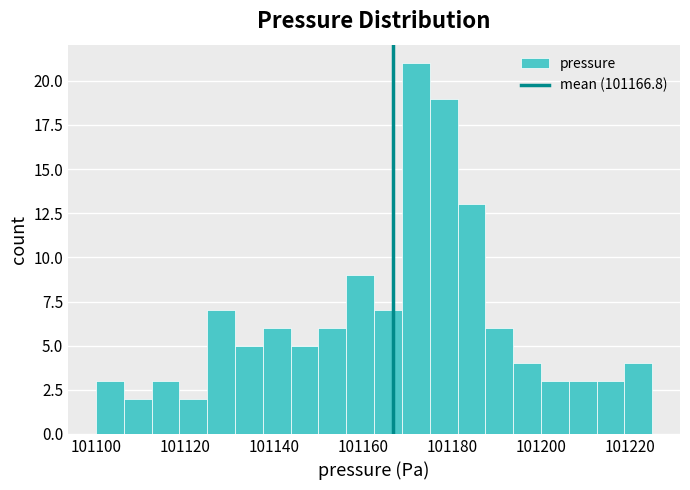

Around what value on the x-axis is the tallest bar? Give the approximate position of its centre, as read against the axis.

101172